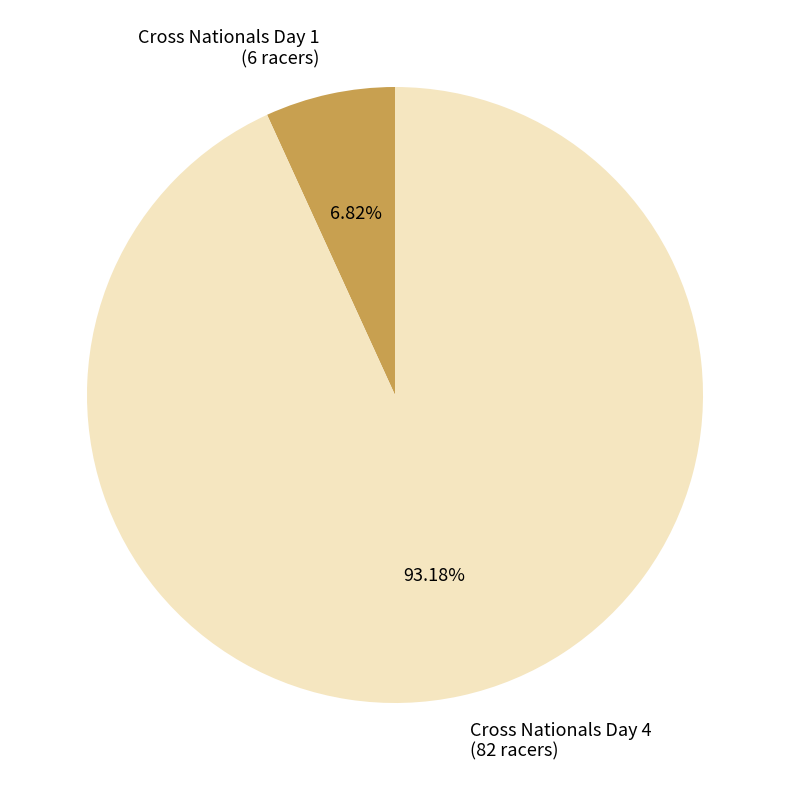

What is the ratio of the value at Cross Nationals Day 4 to the value at Cross Nationals Day 1?

13.7